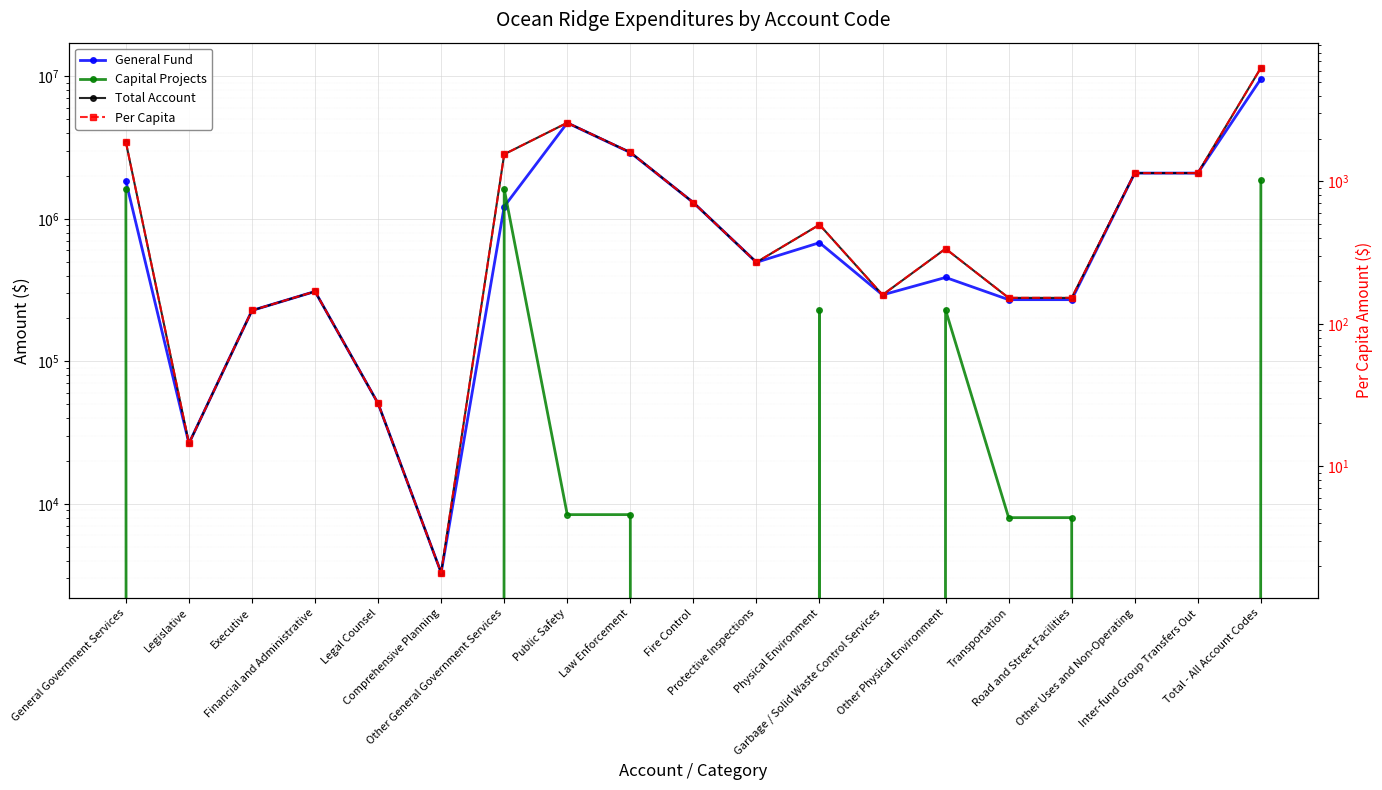

What is the approximate value of General Fund at Garbage / Solid Waste Control Services?

292628.0